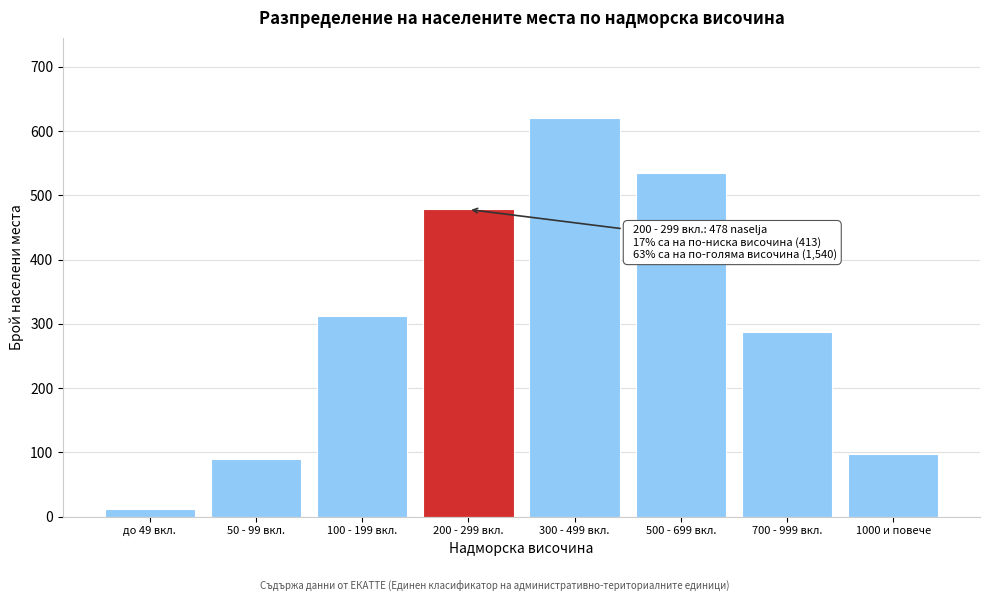

Reading left to right, list all the values displayed in this chart.

12	89	312	478	621	534	287	98